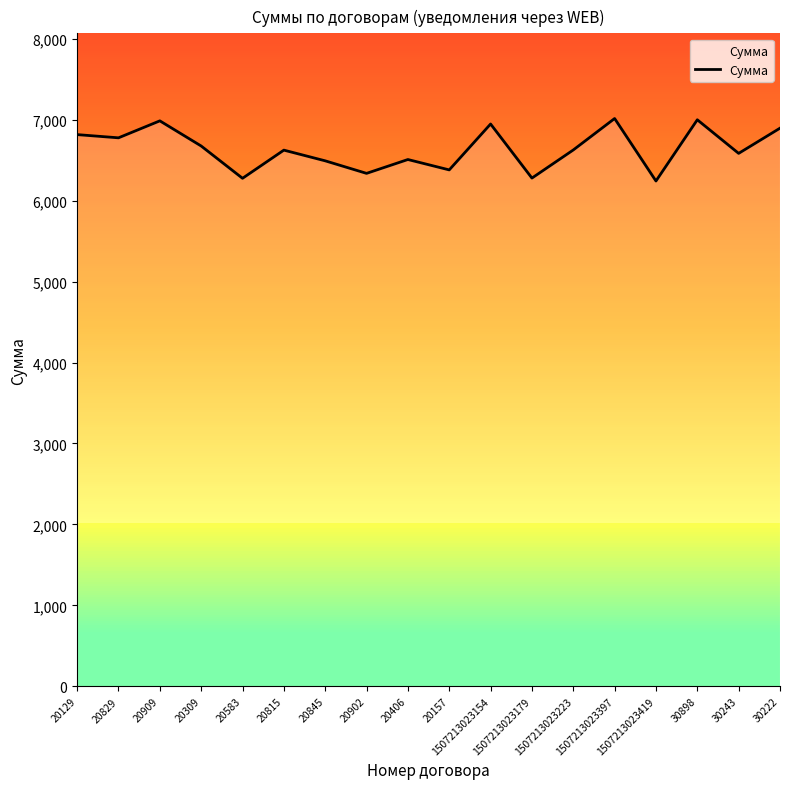

What is the difference between the maximum and minimum values?

771.7